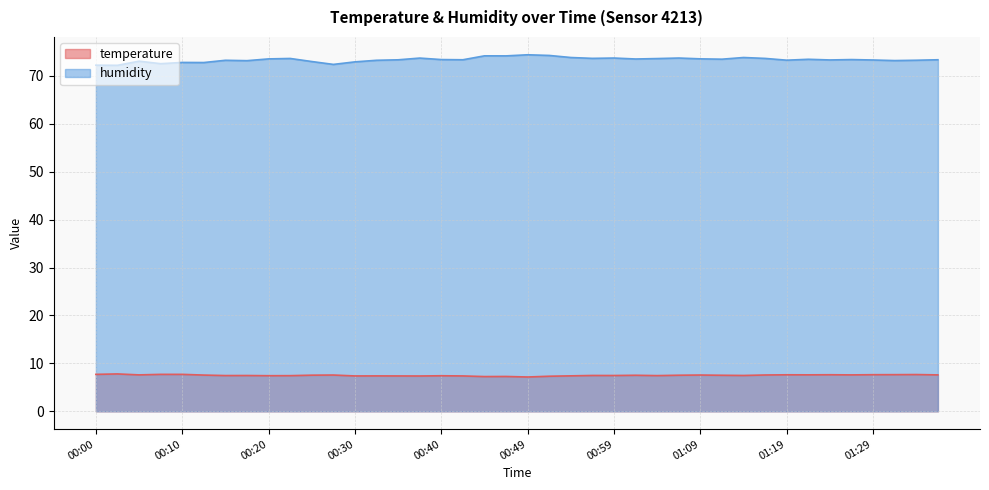

The temperature series shows 2.5 at 00:57. True or false?

False